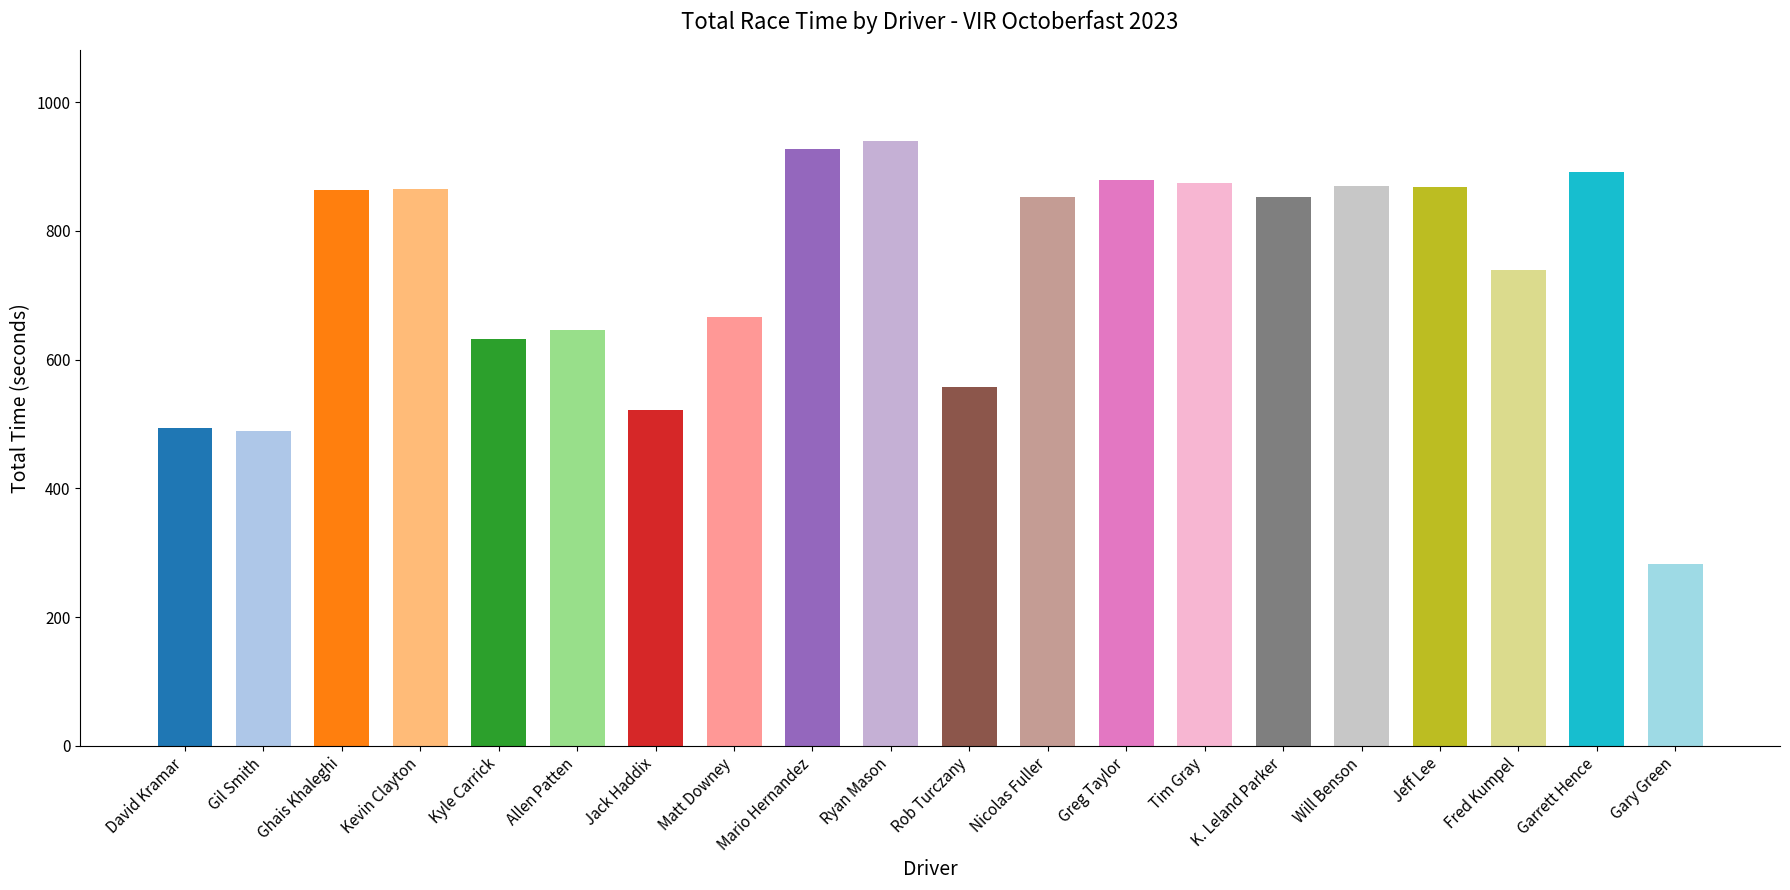

What is the label of the 8th bar from the left?

Matt Downey